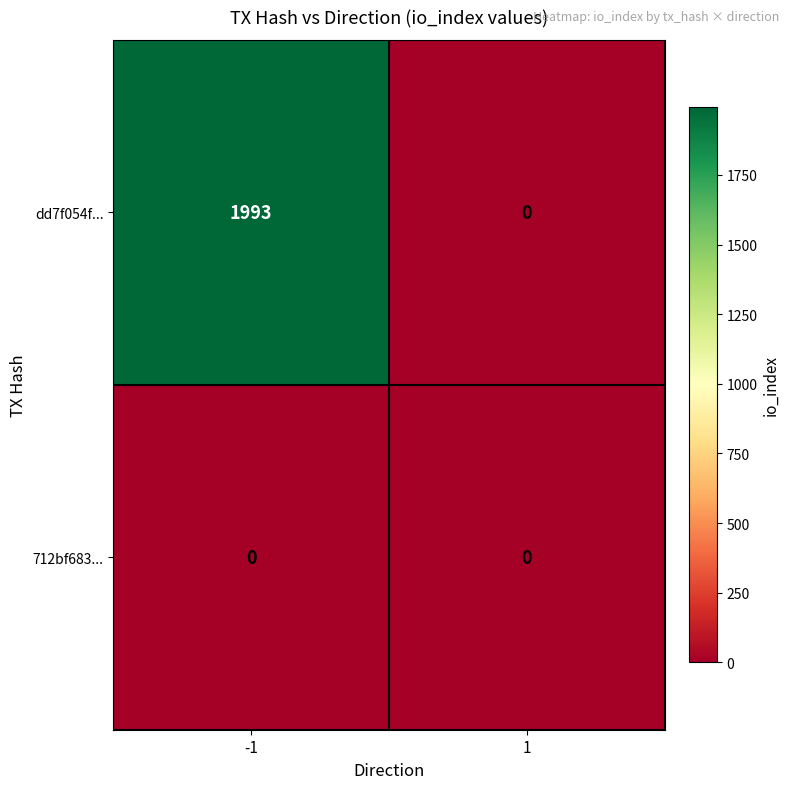

Is it true that 712bf683... equals 0 at 1?

True